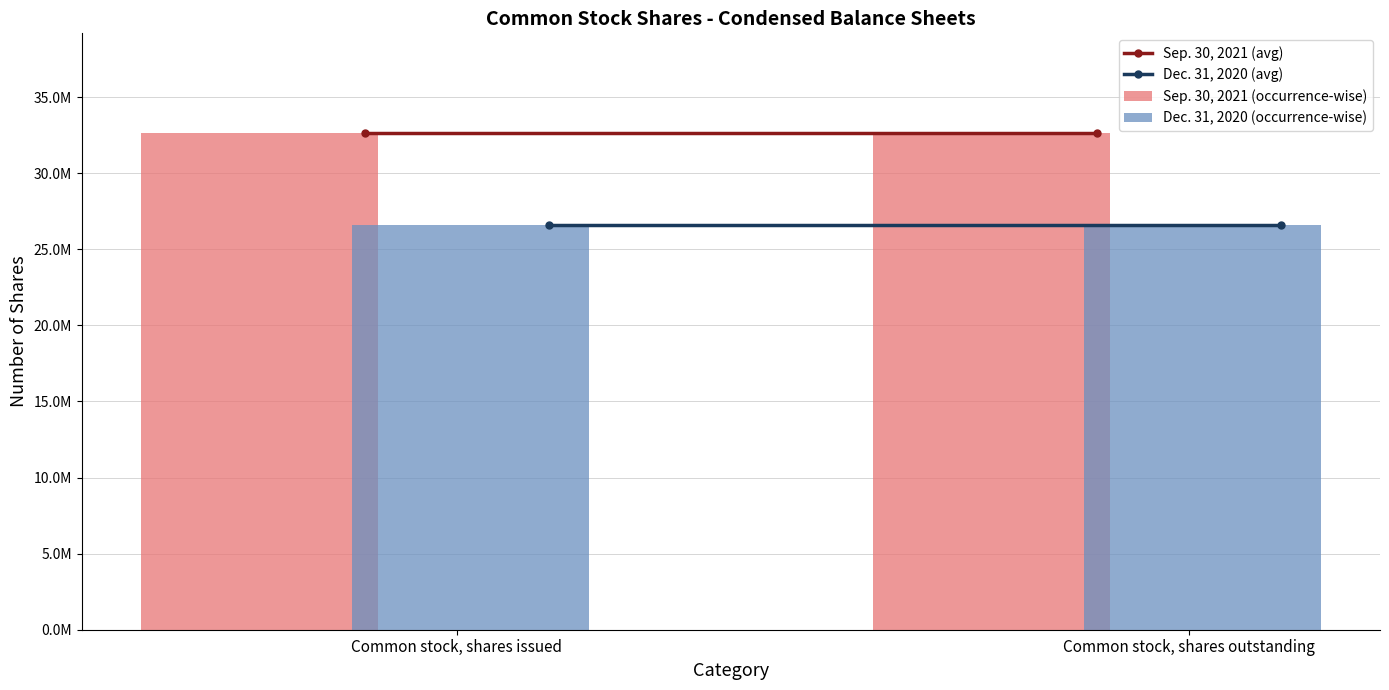

What is the spread (max minus min) of values at Common stock, shares issued?

6034526